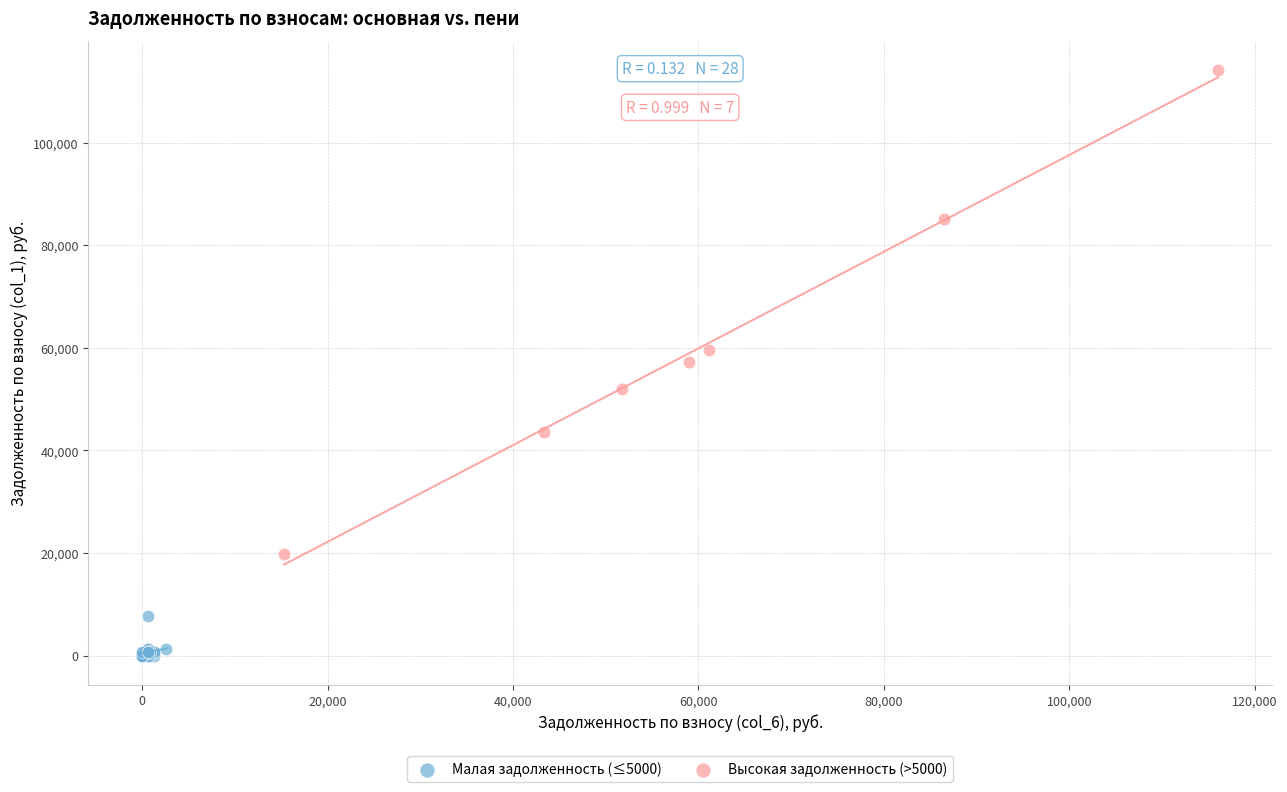

Which series has the largest Y range (max minus min)?

Высокая задолженность (>5000)